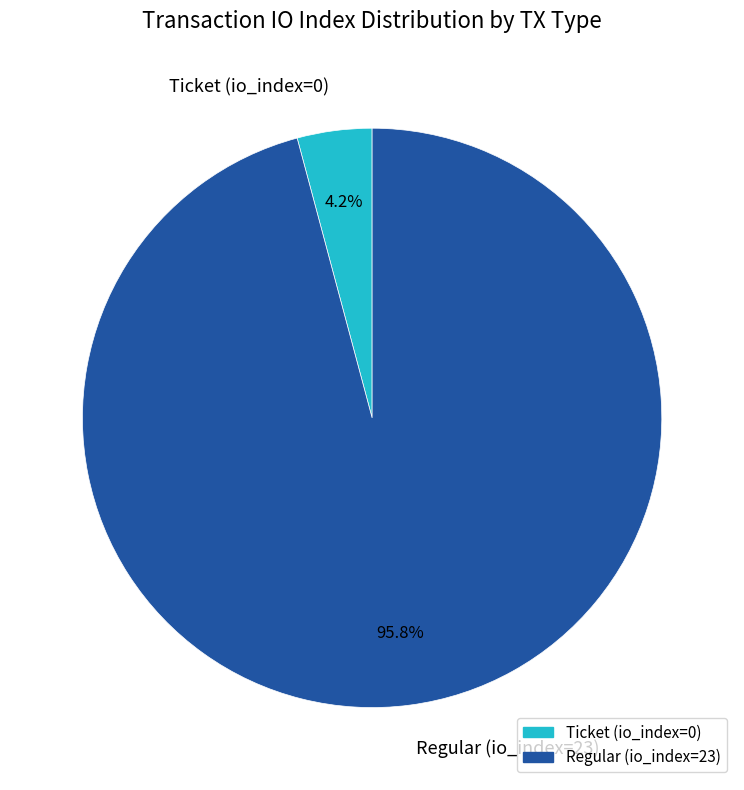

How many segments does this pie chart have?

2